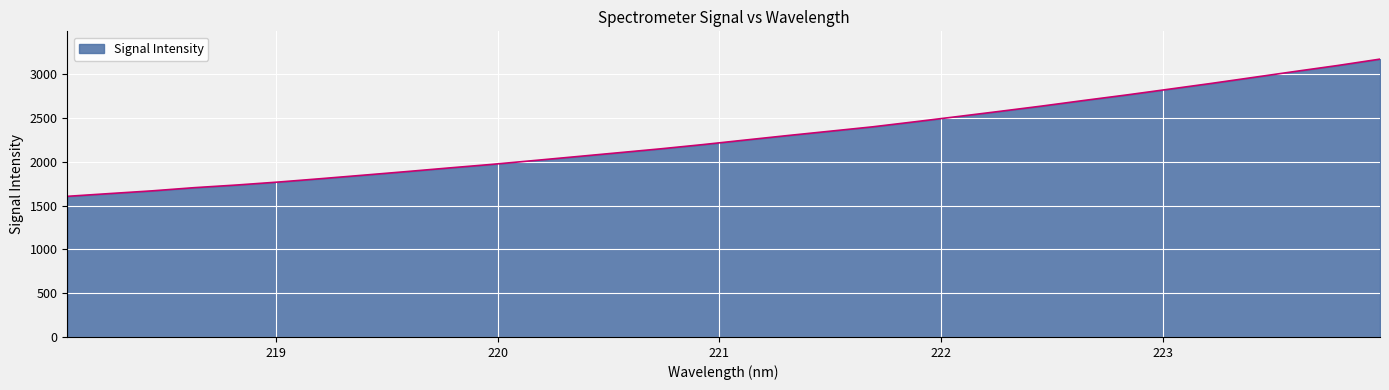

What is the maximum value shown in the chart?

3172.0